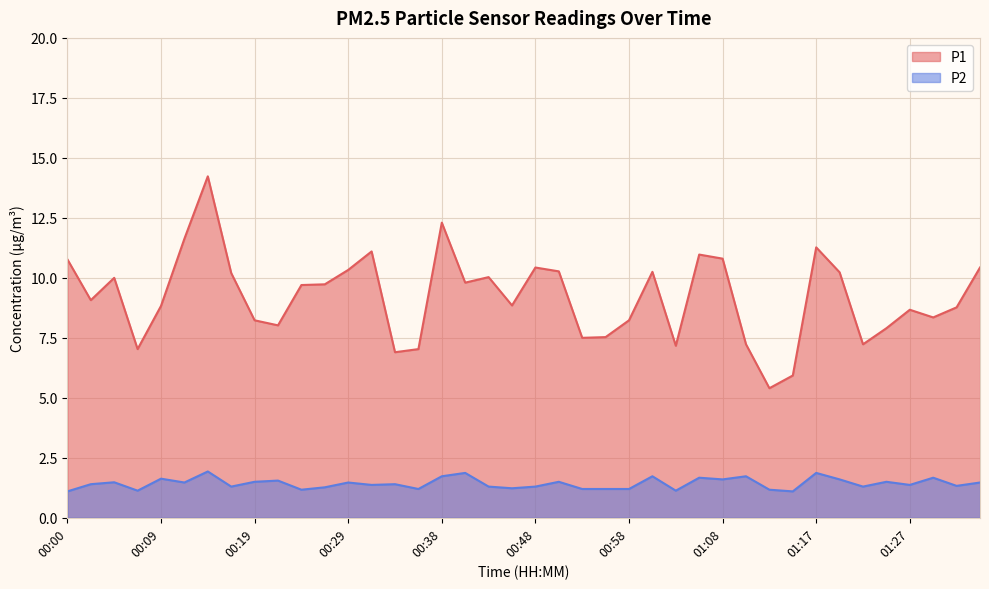

How many lines are shown in the chart?

2